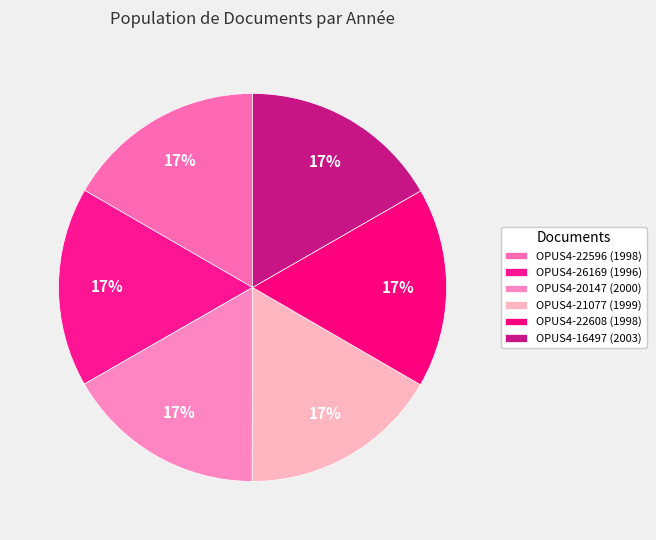

Does OPUS4-22608 represent more than half of the total?

No